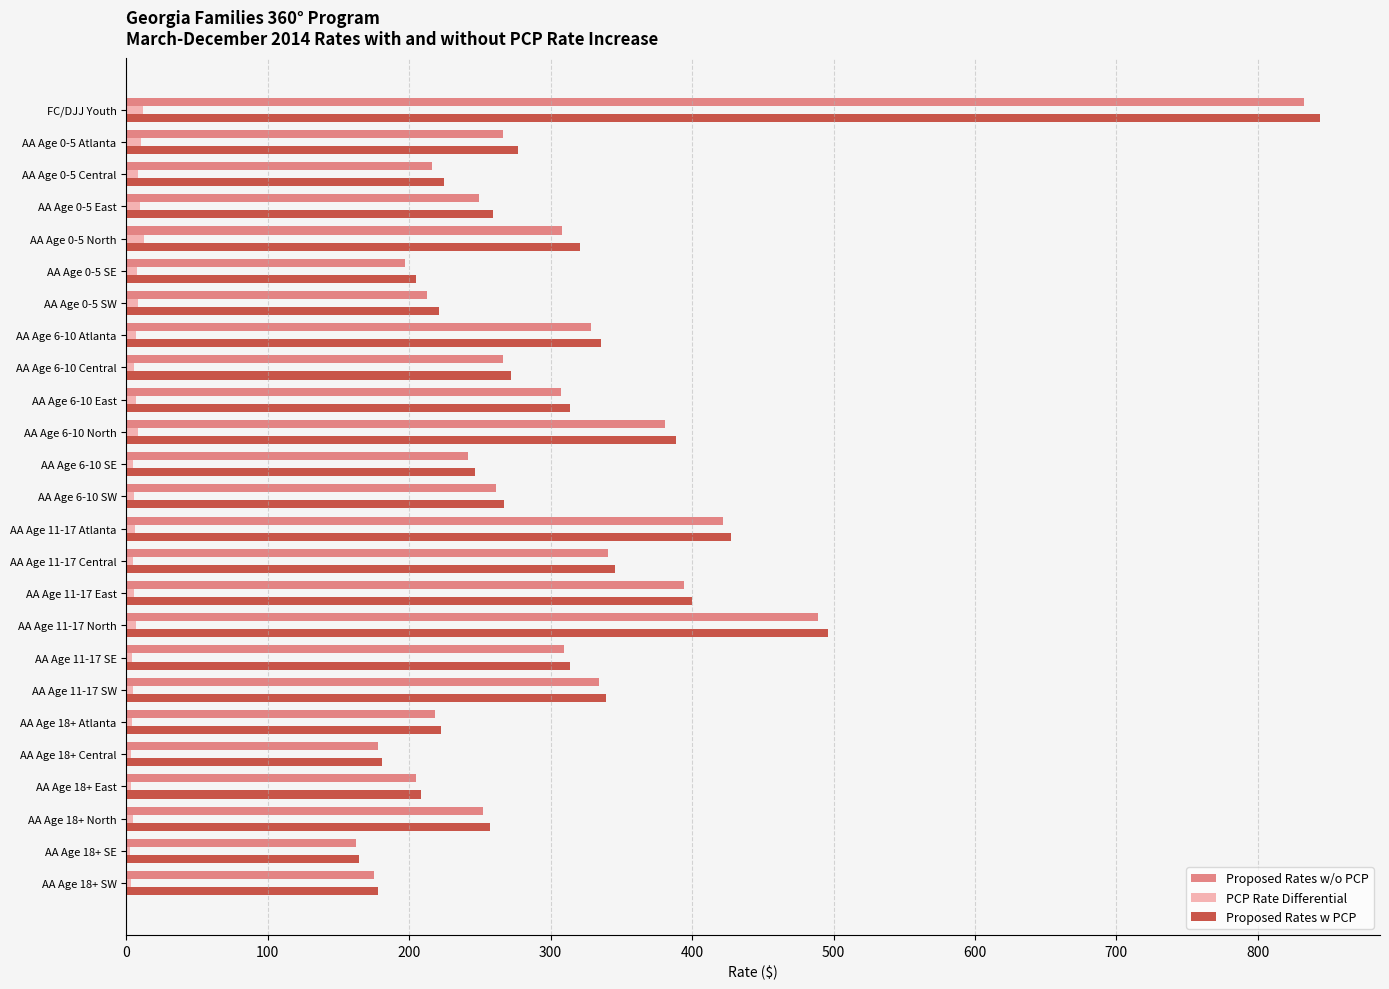

The value of Proposed Rates w PCP at AA Age 11-17 East is 101.1. True or false?

False